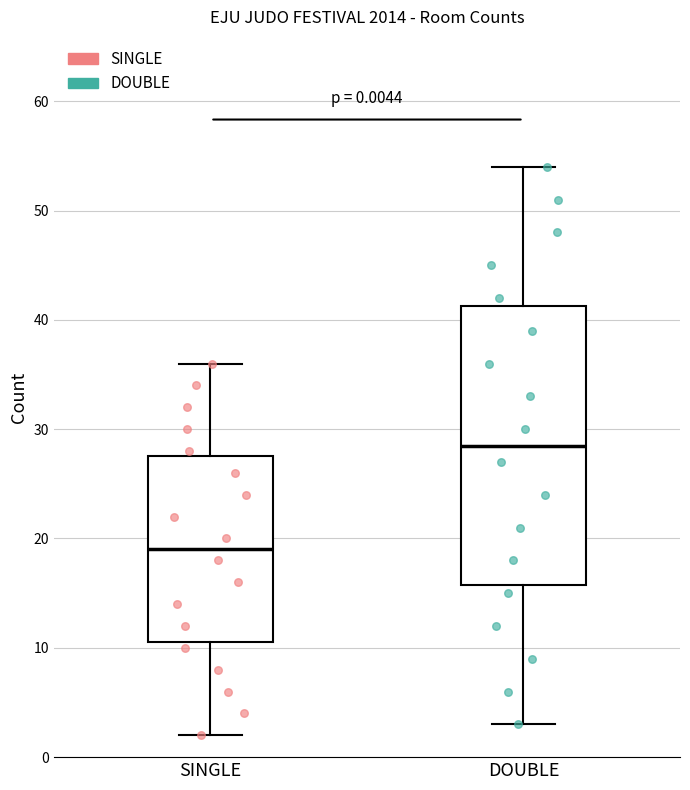

Which box's median line is the lowest?

SINGLE